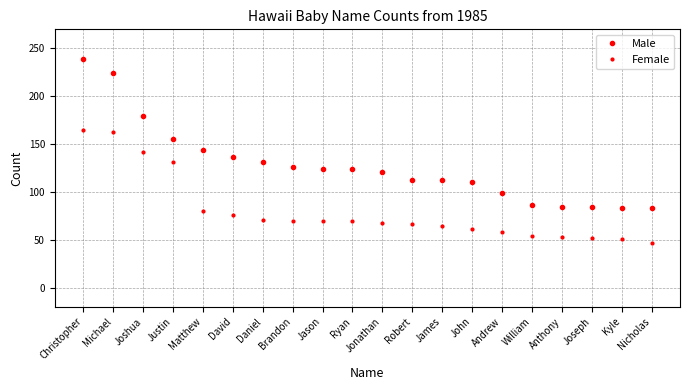

What is the label of the 15th point from the left?

Andrew